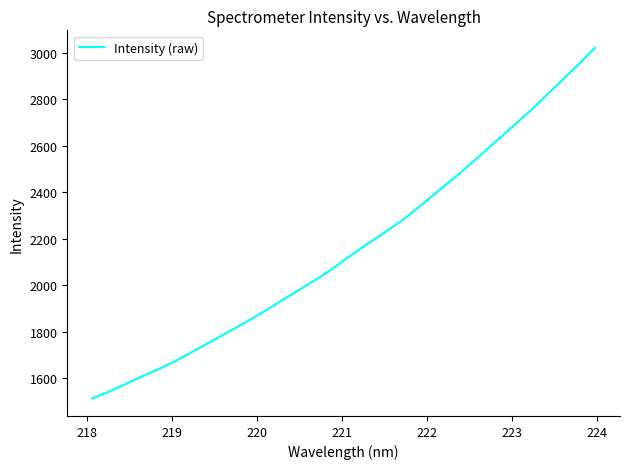

What is the difference between the second highest and minimum values?

1438.8